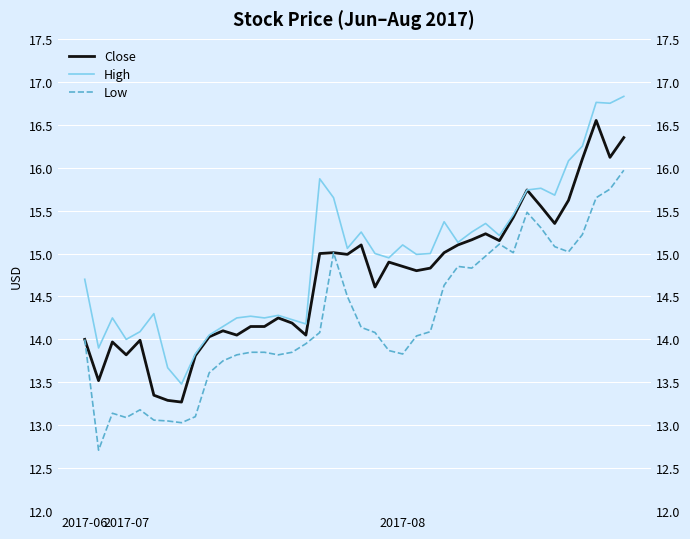

What is the difference between the Low values at 12 and 5?

0.8